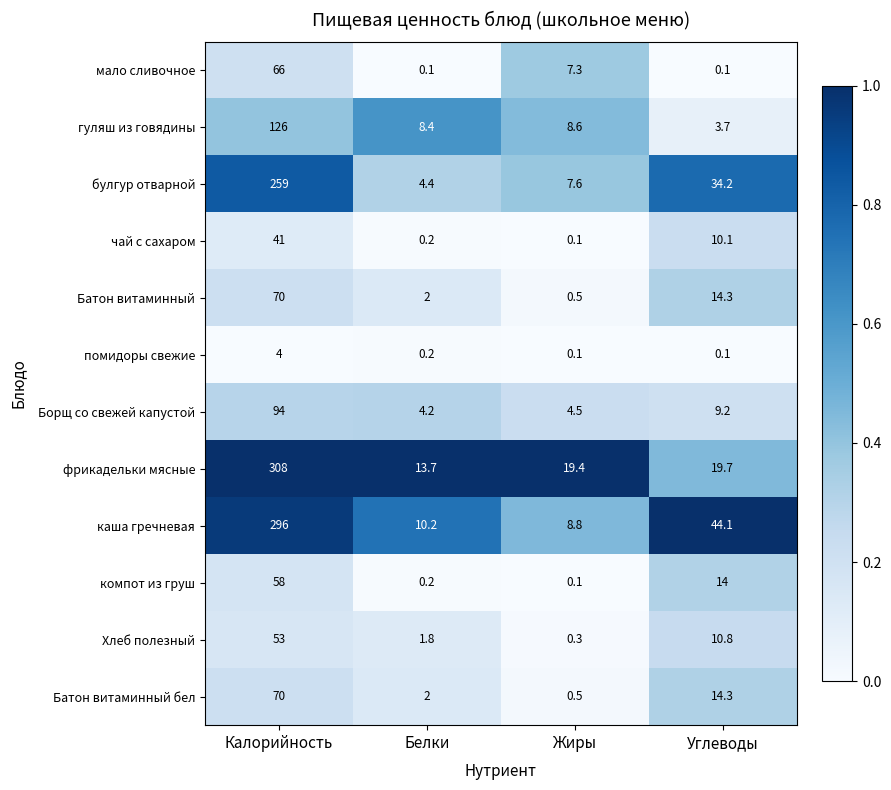

What is the sum of the каша гречневая values at Жиры and Калорийность?

304.8